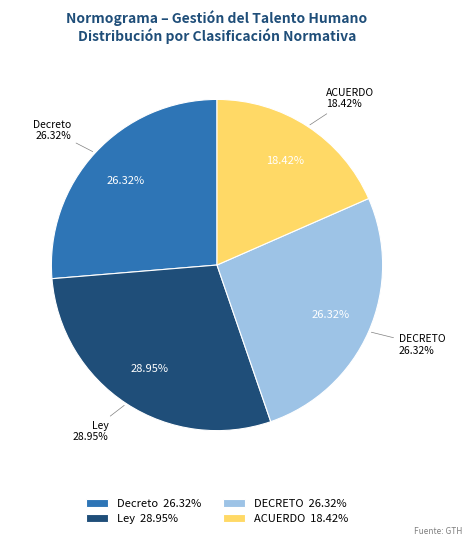

Which category has the biggest portion of the pie?

LEY